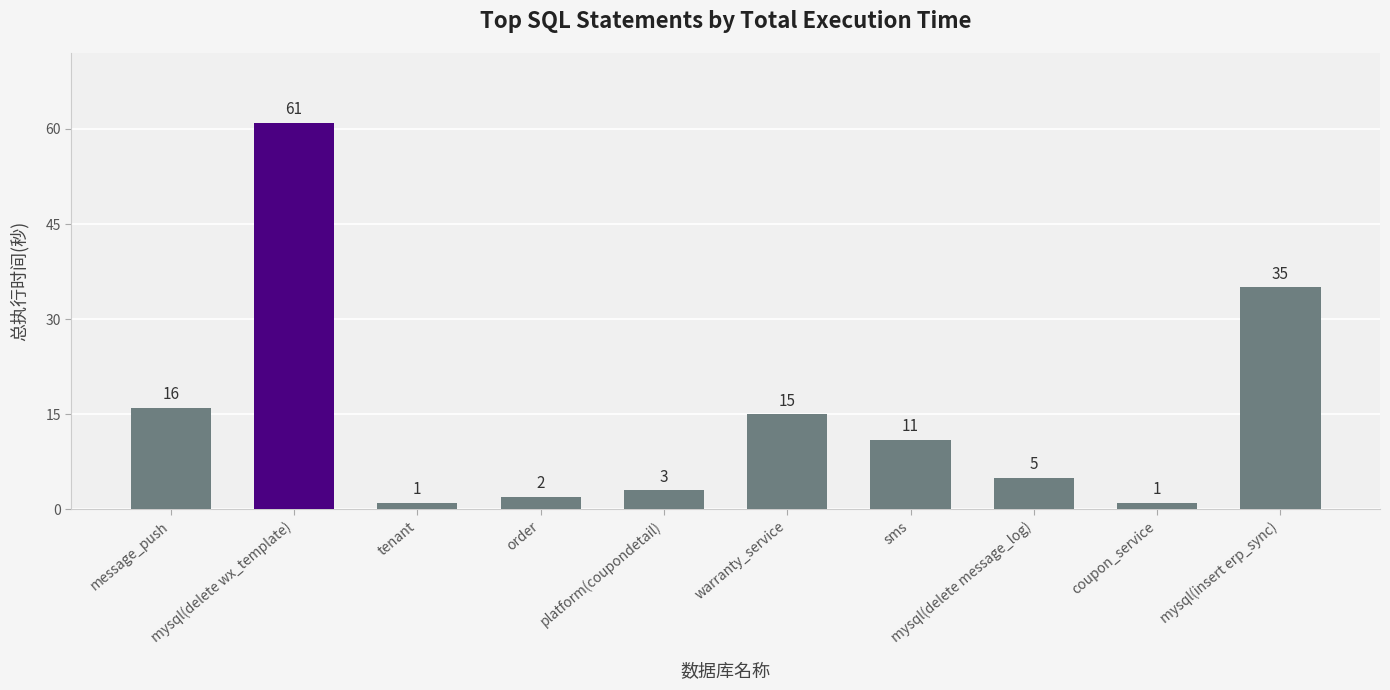

The chart shows a value of 5 at mysql(delete message_log). True or false?

True